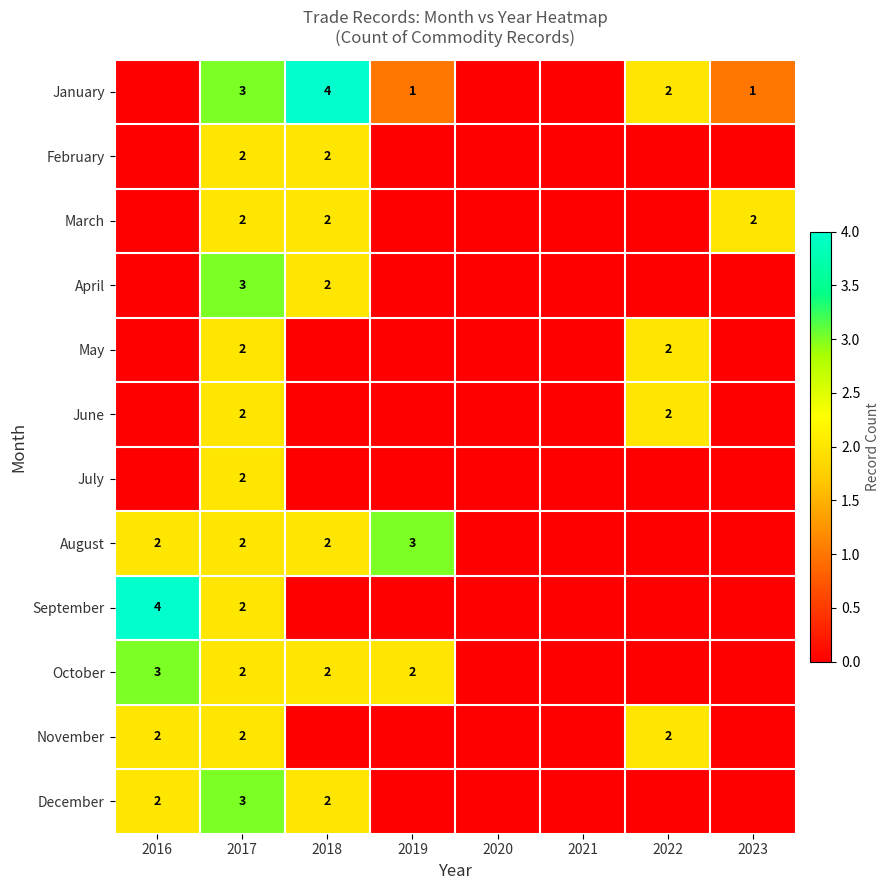

The value of September at 2016 is 4. True or false?

True